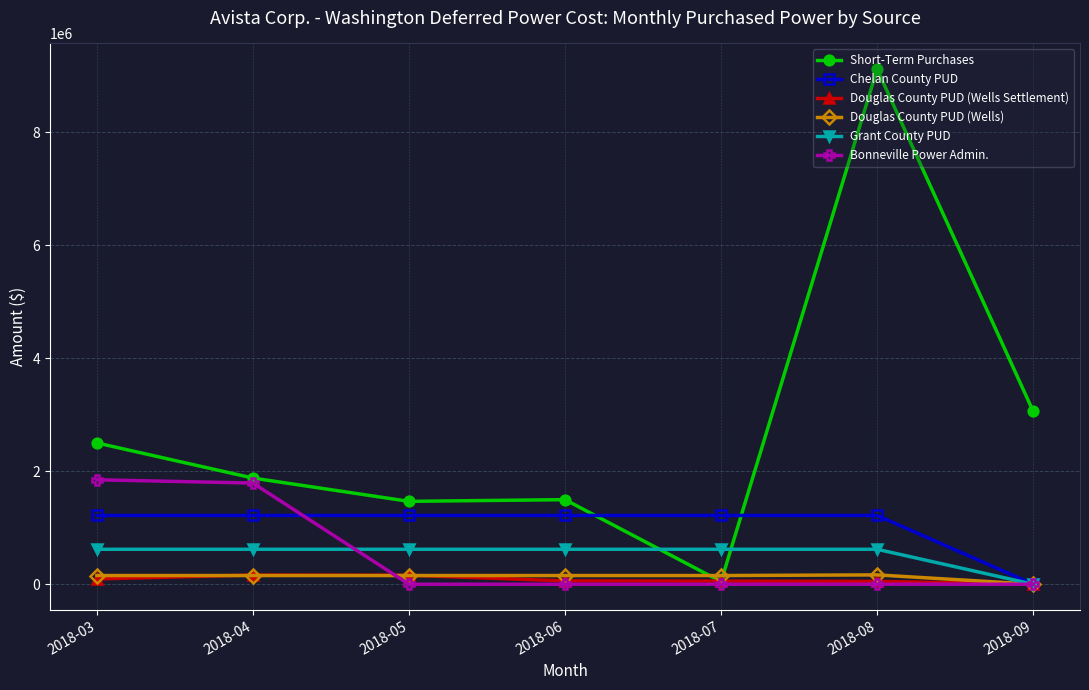

At which label does Chelan County PUD reach its minimum?

2018-09